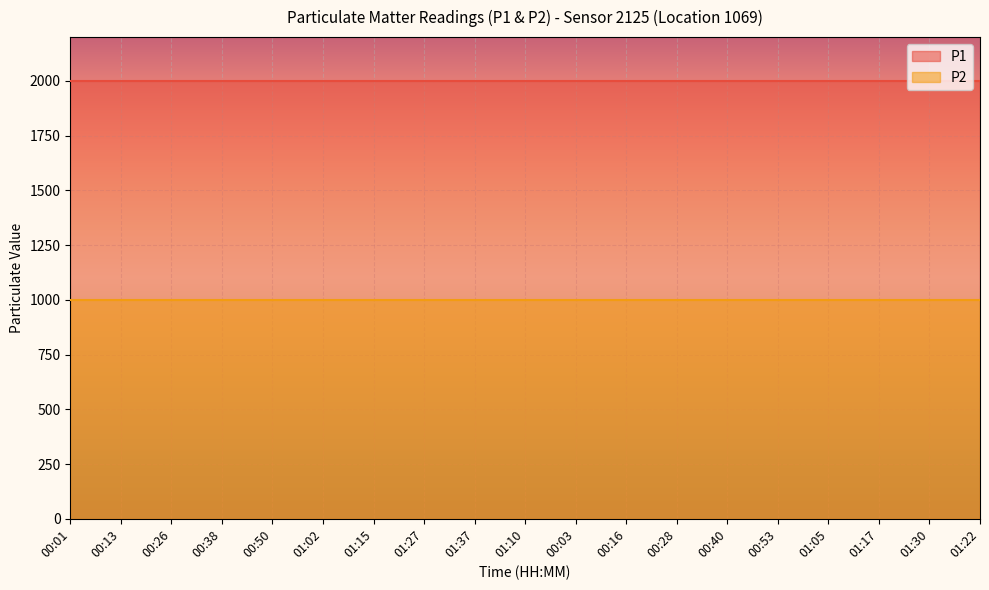

What is the label of the 4th point from the left?

00:38